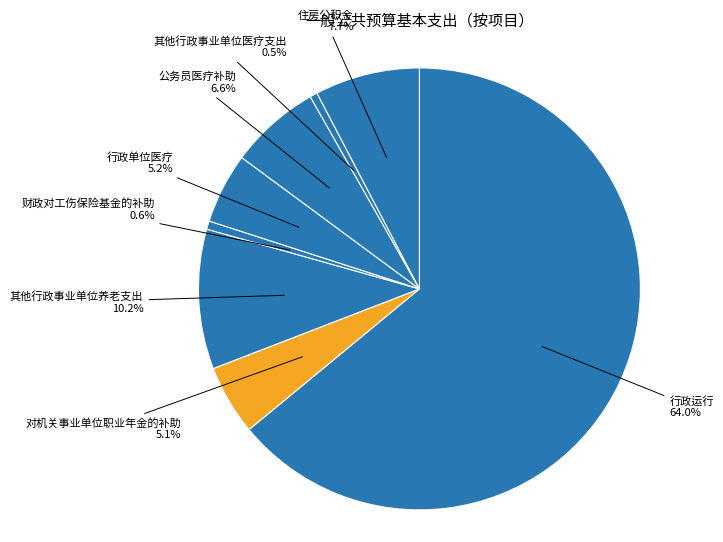

Which slice is the largest?

行政运行